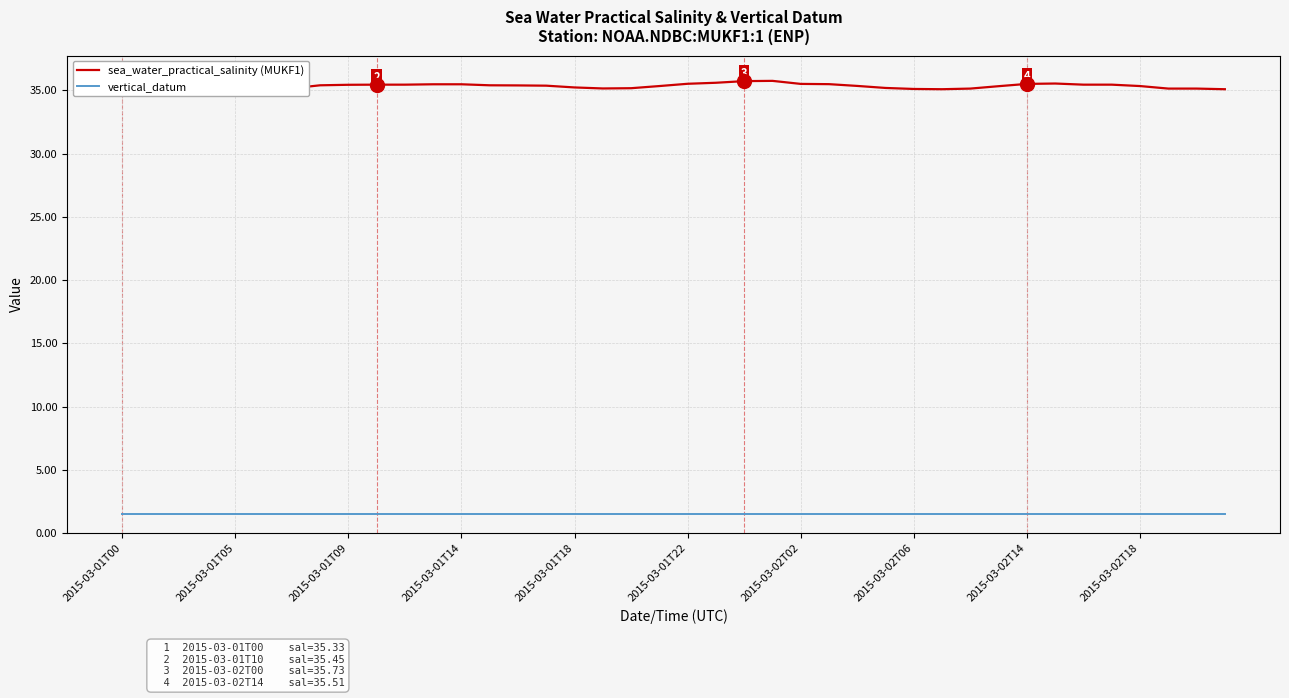

How many data points does each series have?

40